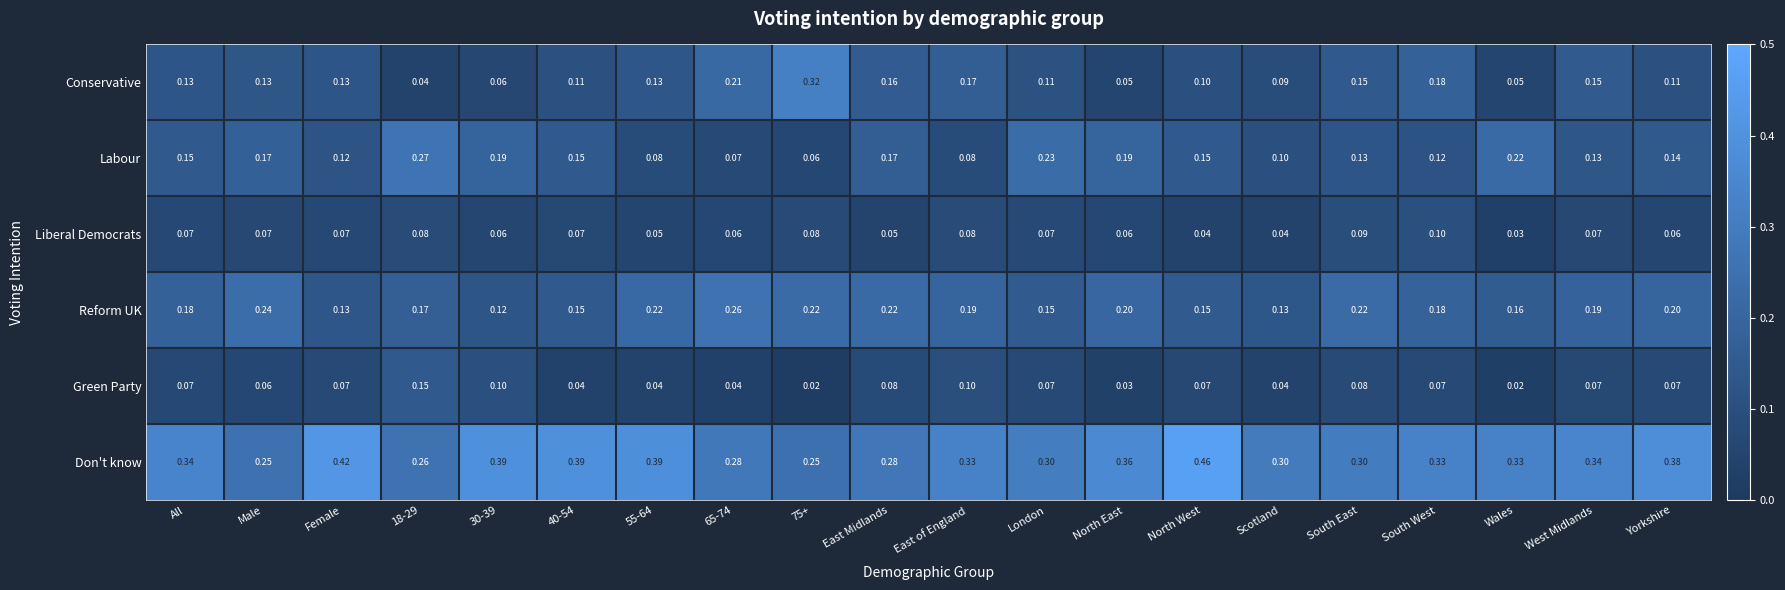

At Male, list the series in order from largest to smallest.

Don't know, Reform UK, Labour, Conservative, Liberal Democrats, Green Party